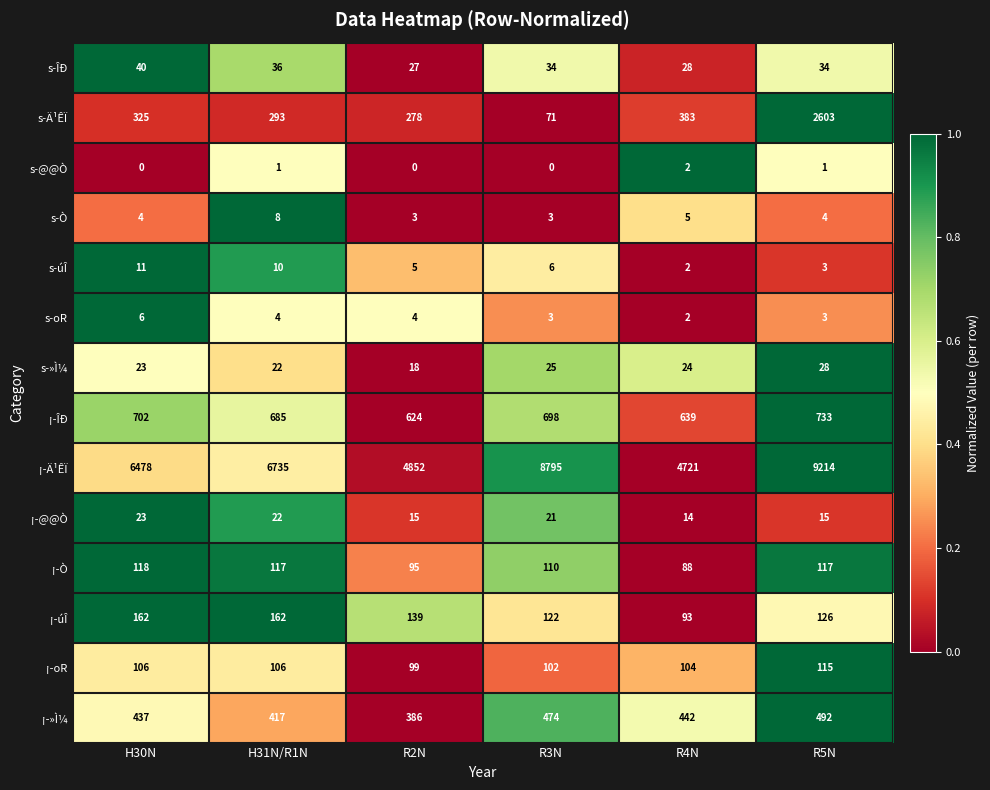

Which series has the widest spread of values?

¡-Ä¹ÊÏ